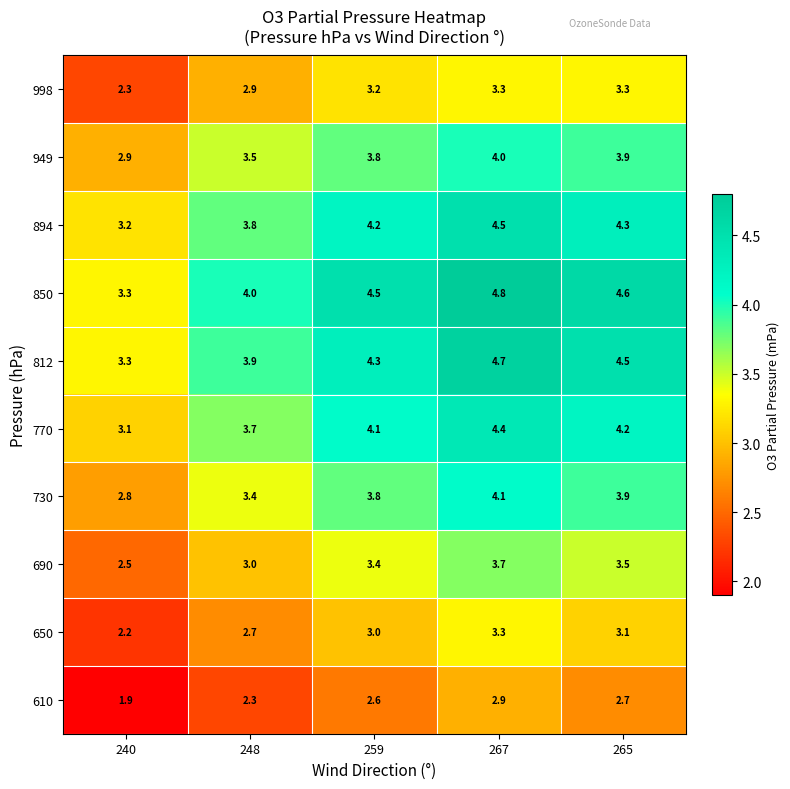

Between 240 and 265, which series saw the biggest shift?

850